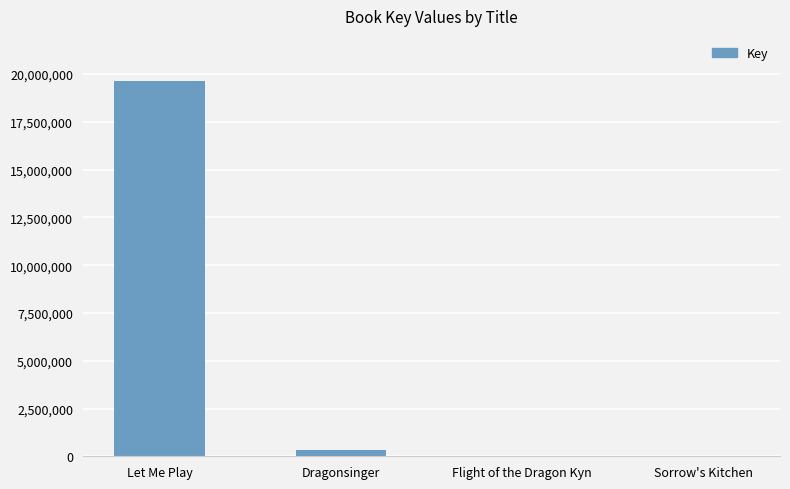

Where is the data nearest to the value 9816029?

Dragonsinger